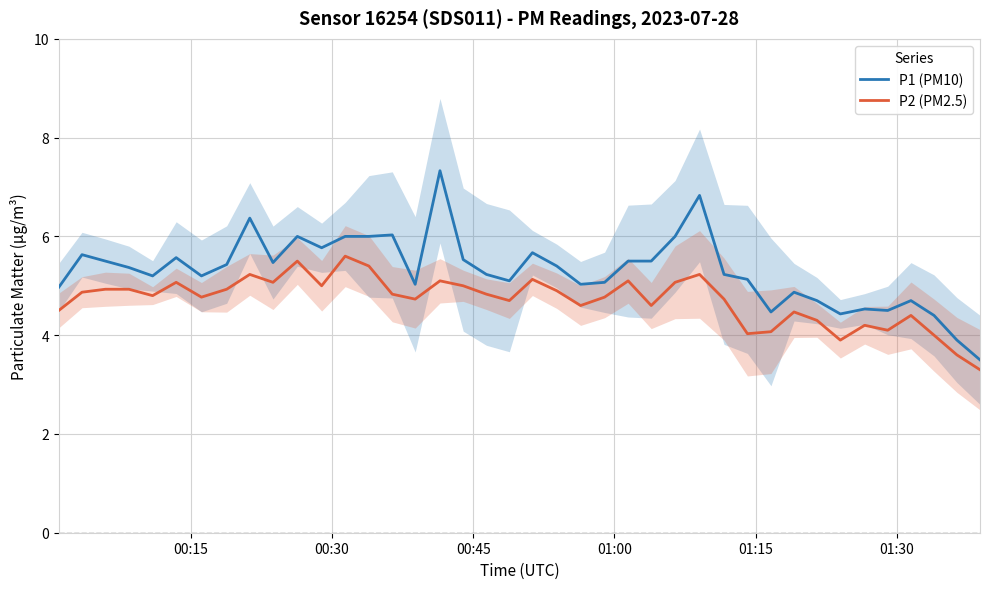

What is the minimum value for P1 (PM10)?

3.5